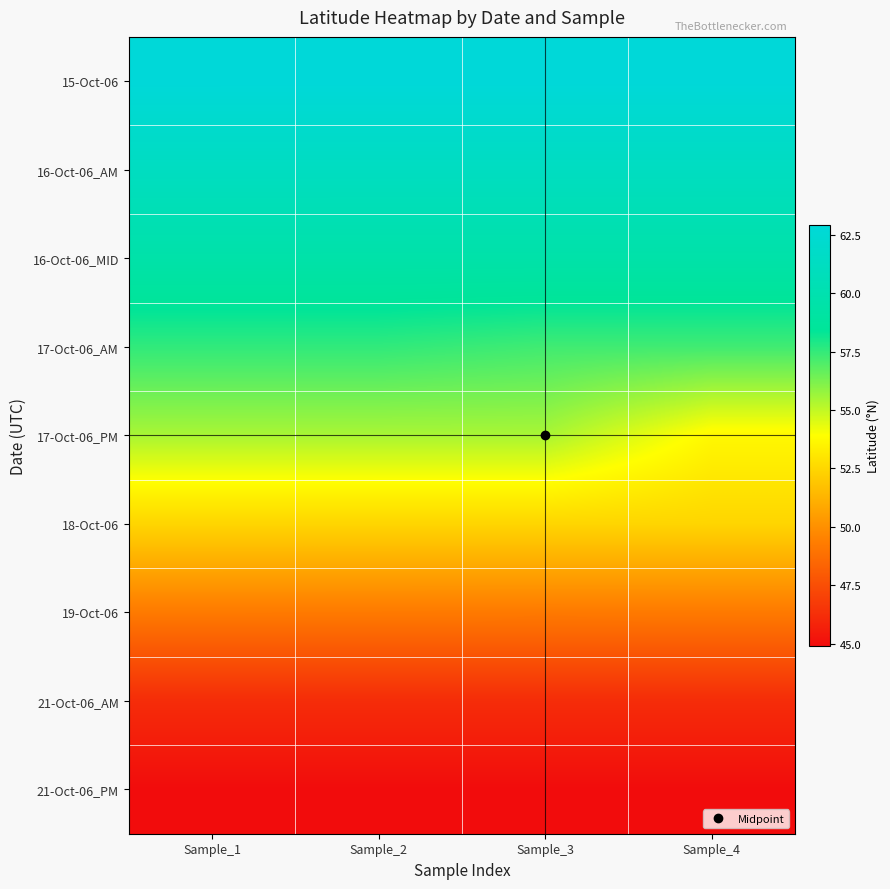

What is the spread (max minus min) of values at Sample_3?

18.0